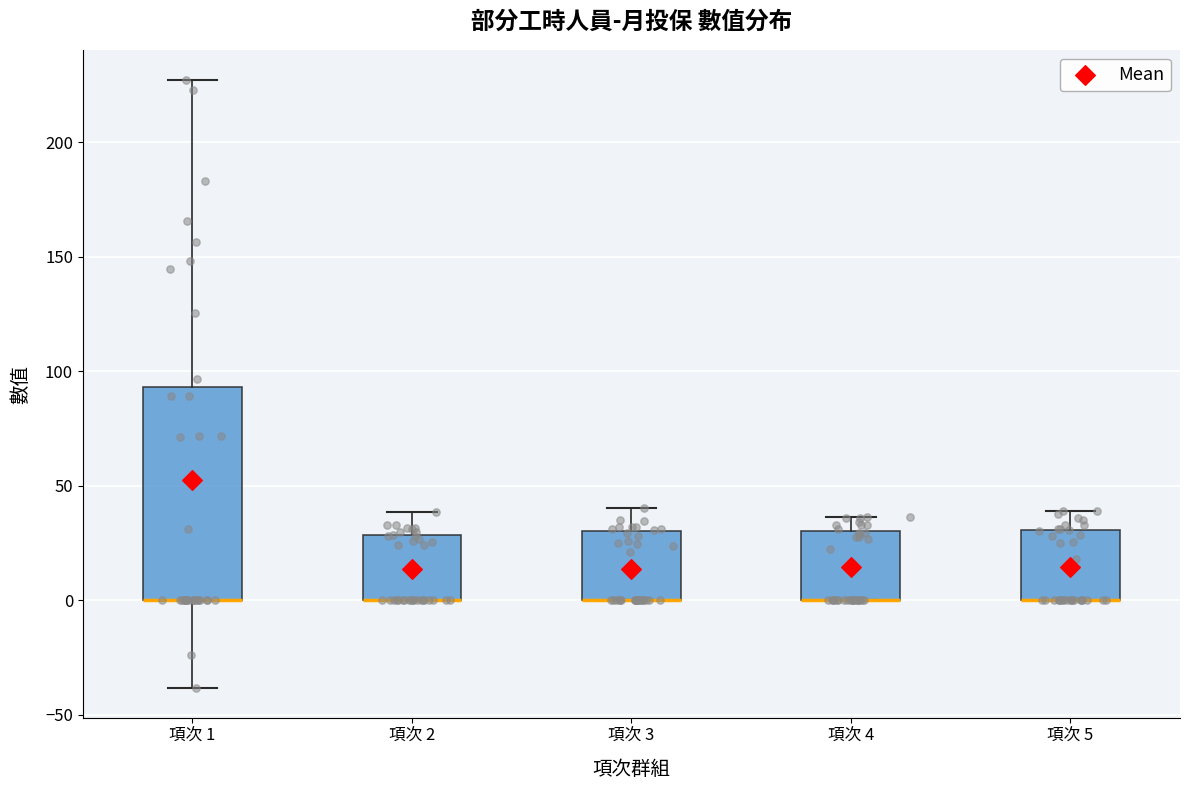

Reading left to right, transcribe this box plot: for each box, give where its median line is, the range the box spans, and where its two whiskers end, as read against the y-axis. The values are not printed on the chart, so give them approximately, as read against the axis.

項次 1: median 0 (drawn on the box's lower edge), box 0 to 95, whiskers -40 to 225
項次 2: median 0 (drawn on the box's lower edge), box 0 to 30, whiskers 0 to 40
項次 3: median 0 (drawn on the box's lower edge), box 0 to 30, whiskers 0 to 40
項次 4: median 0 (drawn on the box's lower edge), box 0 to 30, whiskers 0 to 35
項次 5: median 0 (drawn on the box's lower edge), box 0 to 30, whiskers 0 to 40